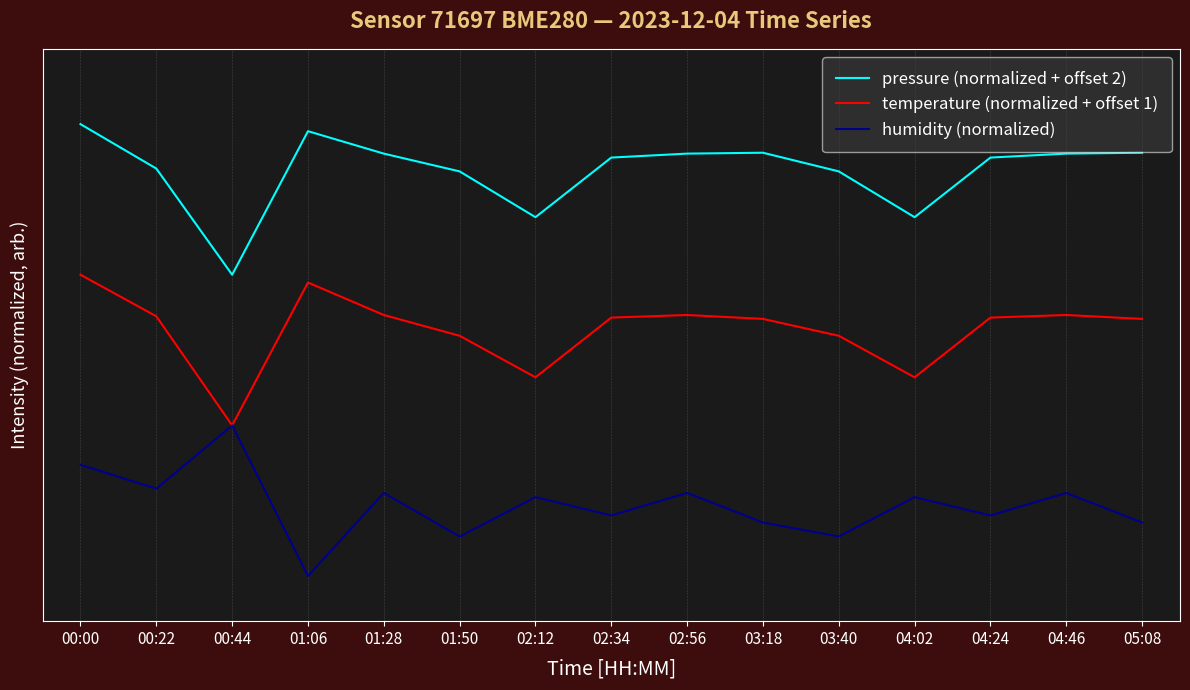

At how many categories does at least one series exceed 0?

15